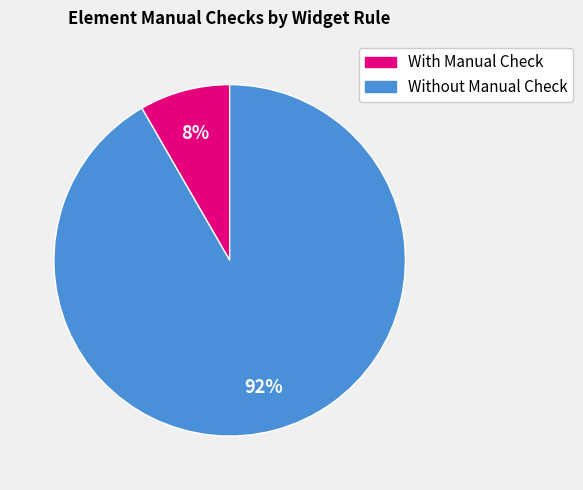

Which slice is the largest?

Without Manual Check